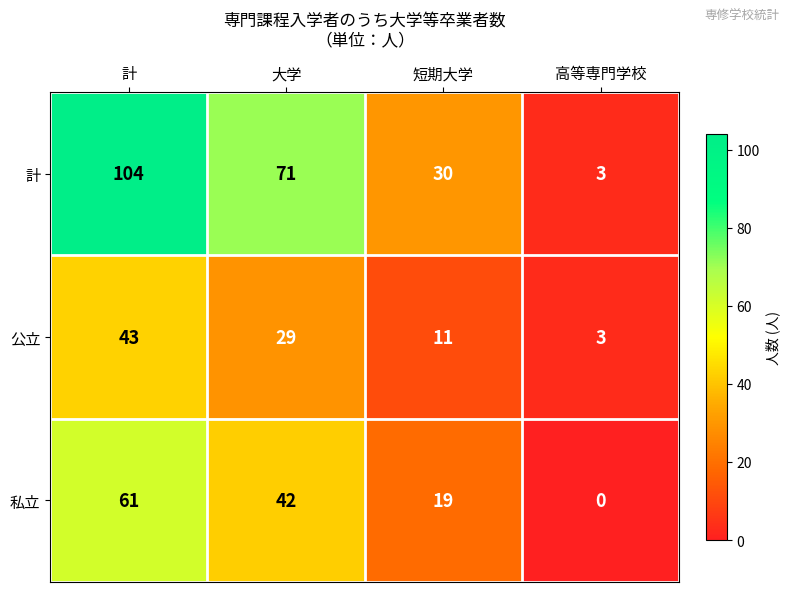

What is the sum of all 計 values?

208